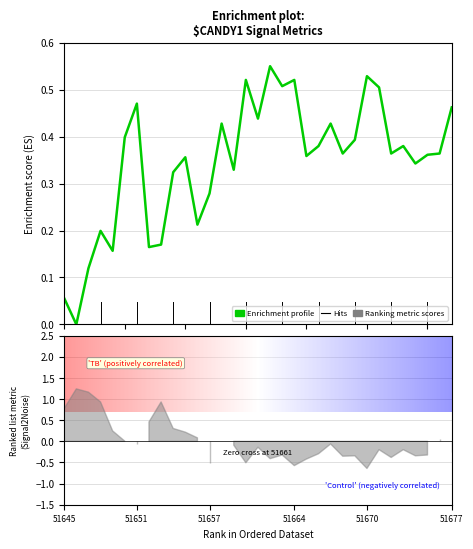

What value does the data have at 20?

0.4